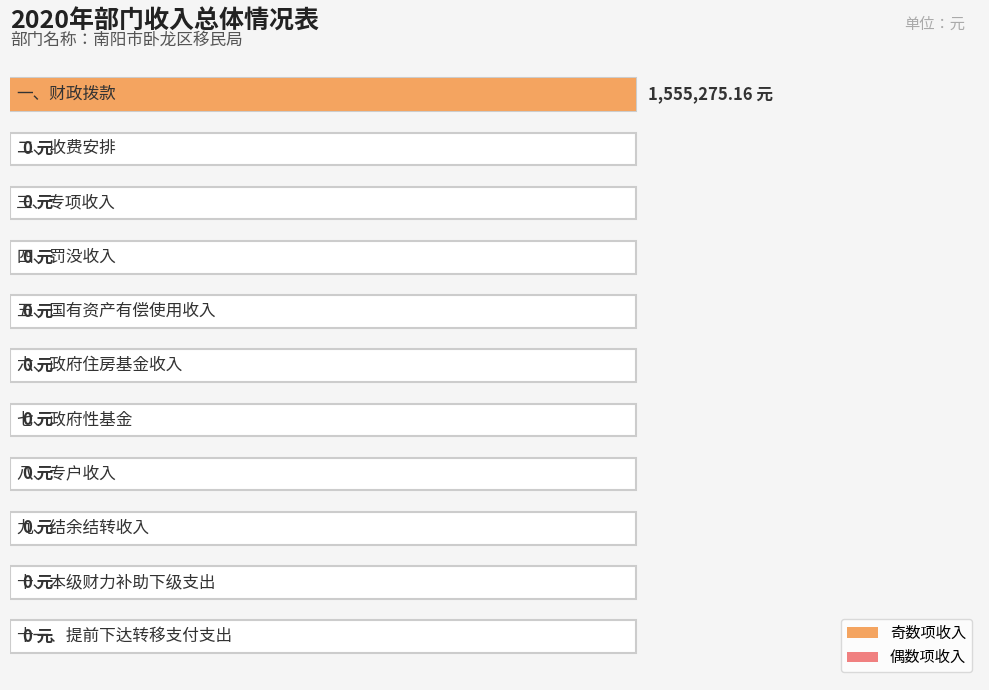

Are the bars grouped side by side (vs. stacked)?

No